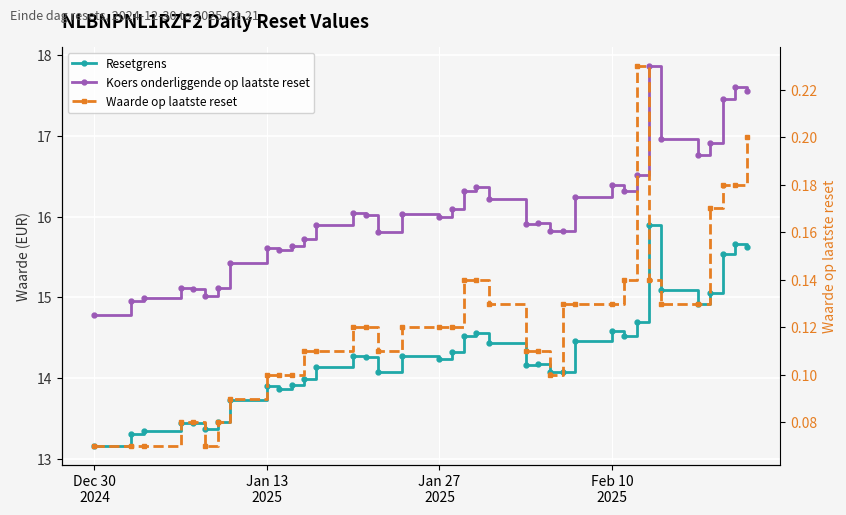

Which series has the widest spread of values?

Koers onderliggende op laatste reset